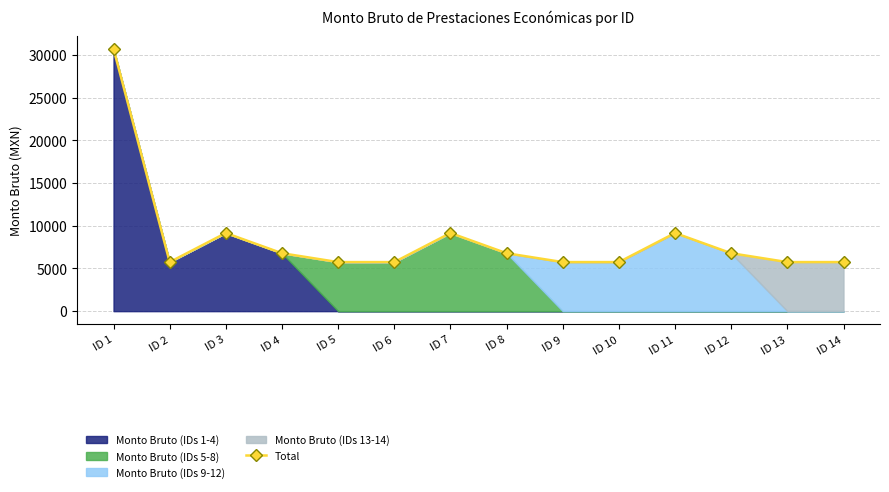

Reading left to right, list all the values displayed in this chart.

ID 1=30706.5	ID 2=5741.5	ID 3=9143.5	ID 4=6778.0	ID 5=5741.5	ID 6=5741.5	ID 7=9143.5	ID 8=6778.0	ID 9=5741.5	ID 10=5741.5	ID 11=9143.5	ID 12=6778.0	ID 13=5741.5	ID 14=5741.5